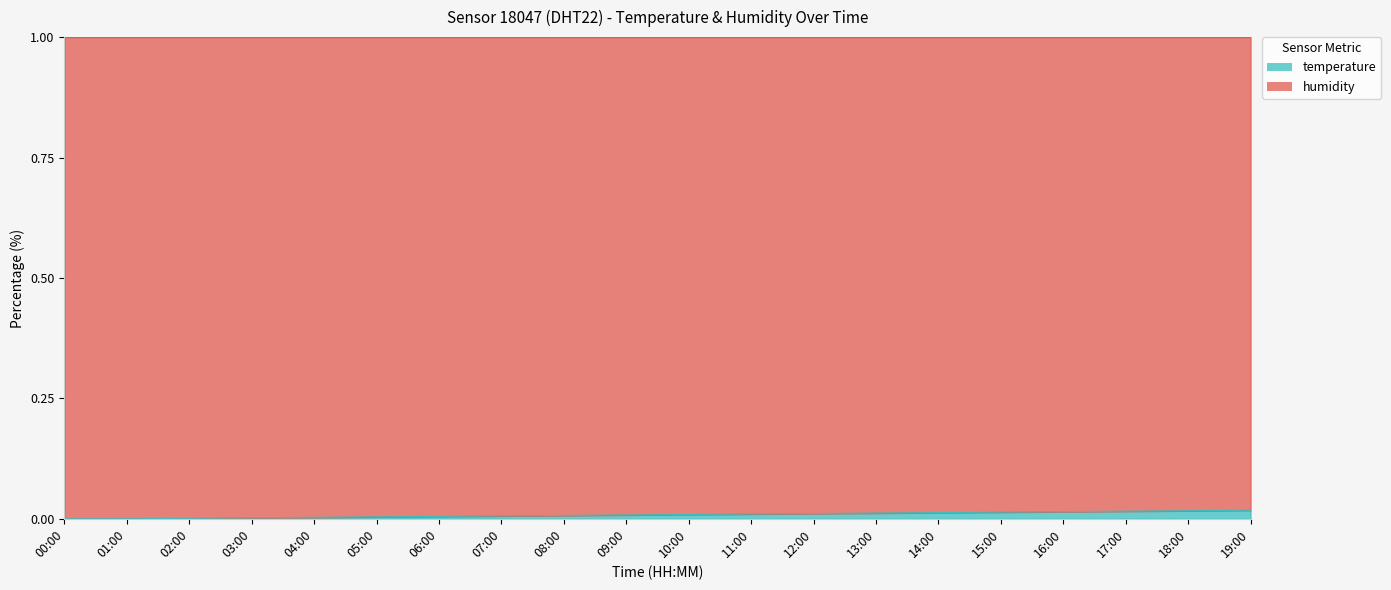

Reading left to right, list all the values displayed in this chart.

00:00=0.0	01:00=0.0	02:00=0.0	03:00=0.0	04:00=0.0	05:00=0.0	06:00=0.0	07:00=0.0	08:00=0.0	09:00=0.0	10:00=0.0	11:00=0.0	12:00=0.0	13:00=0.0	14:00=0.0	15:00=0.0	16:00=0.0	17:00=0.0	18:00=0.0	19:00=0.0